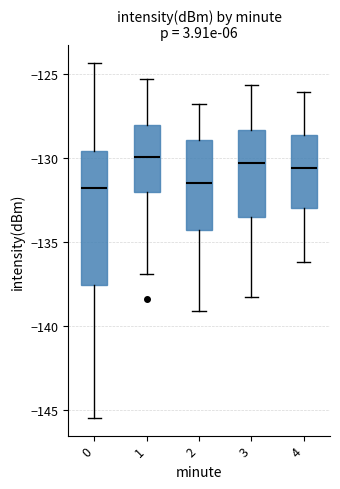

Comparing the boxes themselves (not the whiskers), which one is the tallest?

0